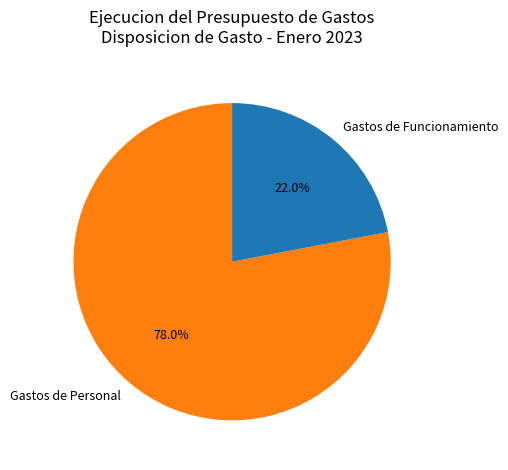

Which slice is the largest?

Gastos de Personal